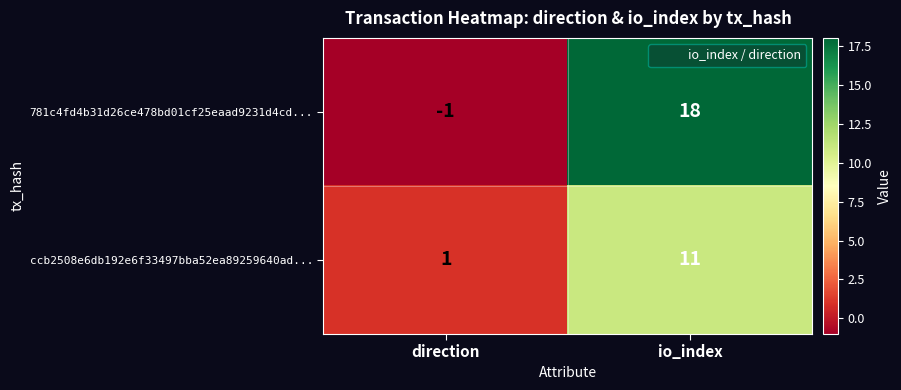

List the series in order of their peak value, highest first.

781c4fd4b31d26ce478bd01cf25eaad9231d4cd..., ccb2508e6db192e6f33497bba52ea89259640ad...